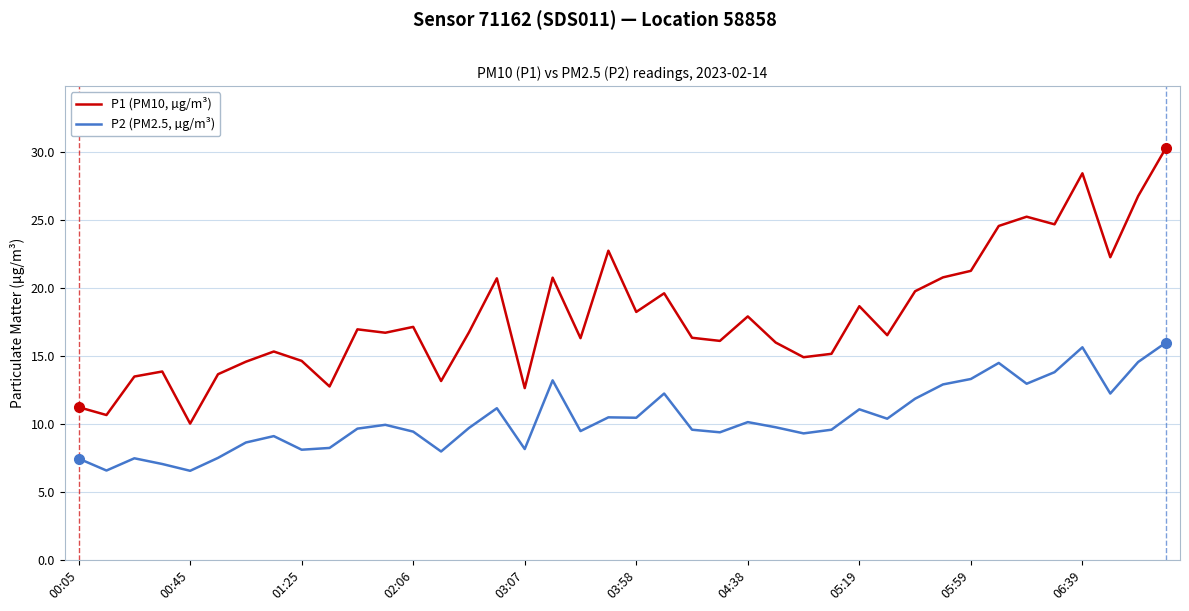

Which series has the widest spread of values?

P1 (PM10, µg/m³)